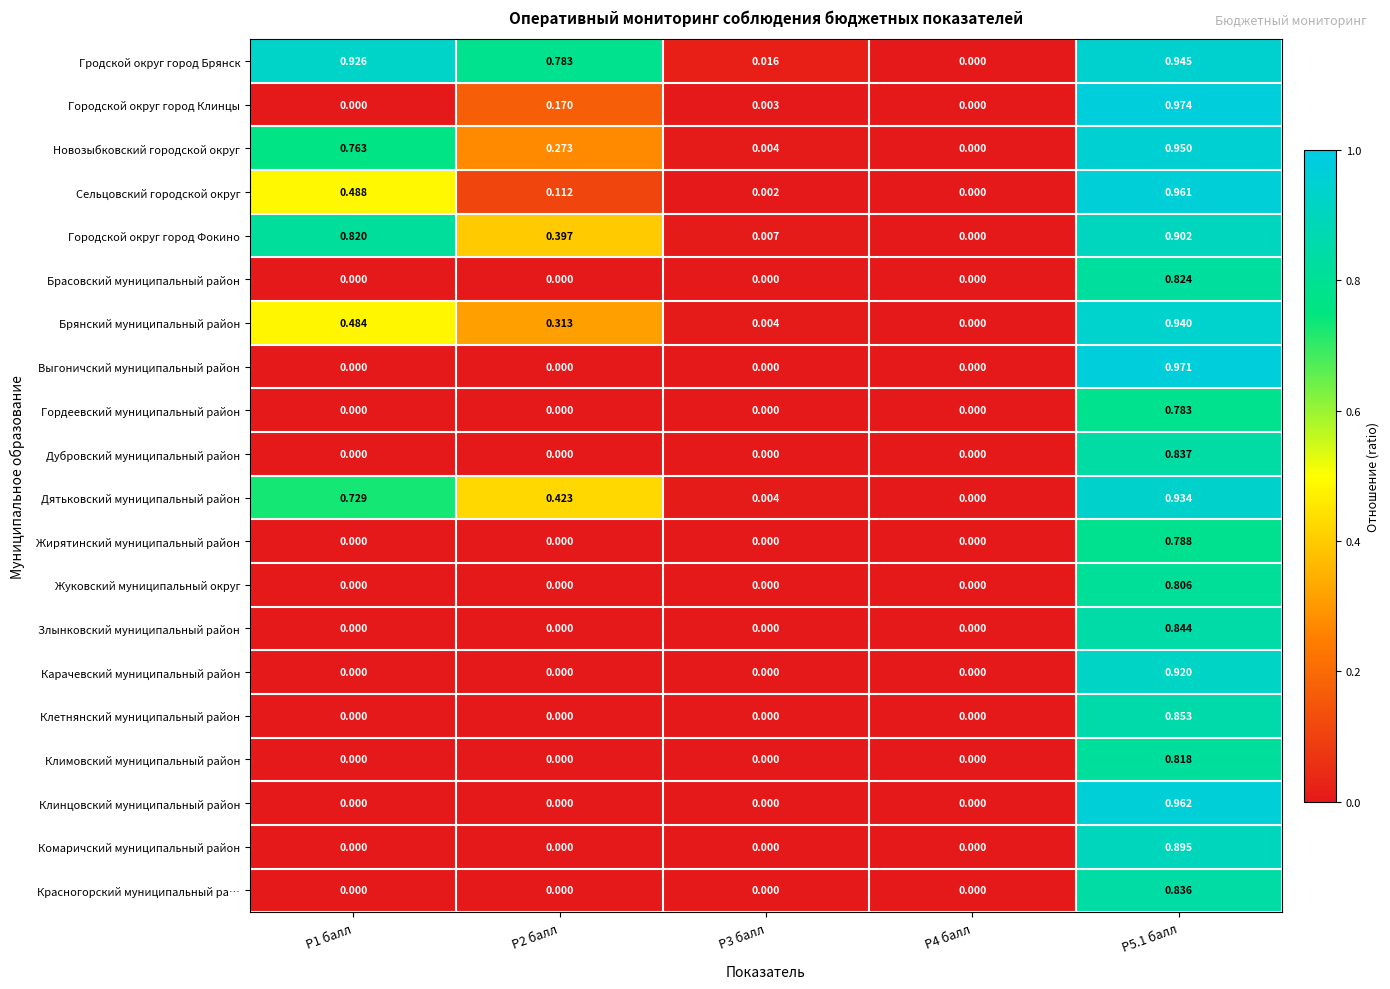

Rank the series by their maximum value, from lowest to highest.

Гордеевский муниципальный район, Жирятинский муниципальный район, Жуковский муниципальный округ, Климовский муниципальный район, Брасовский муниципальный район, Красногорский муниципальный ра…, Дубровский муниципальный район, Злынковский муниципальный район, Клетнянский муниципальный район, Комаричский муниципальный район, Городской округ город Фокино, Карачевский муниципальный район, Дятьковский муниципальный район, Брянский муниципальный район, Гродской округ город Брянск, Новозыбковский городской округ, Сельцовский городской округ, Клинцовский муниципальный район, Выгоничский муниципальный район, Городской округ город Клинцы